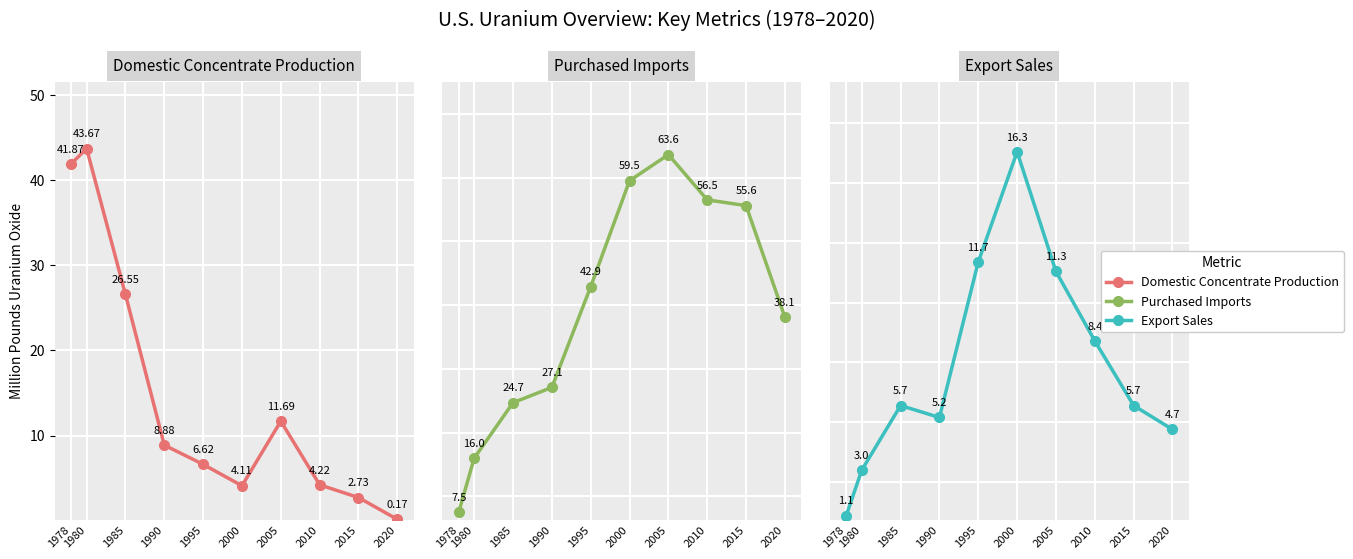

At which label does Domestic Concentrate Production reach its minimum?

2020